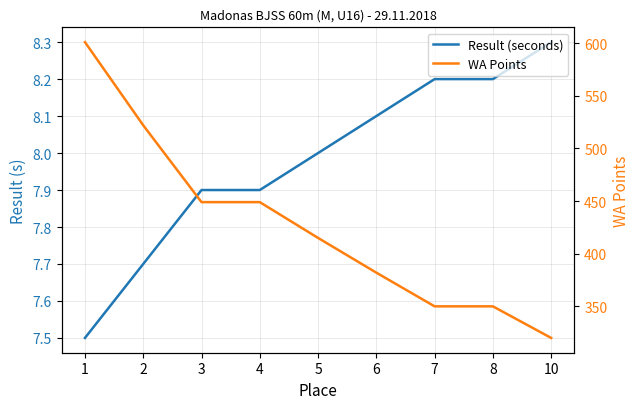

What is the difference between the WA Points values at 3 and 1?

152.0